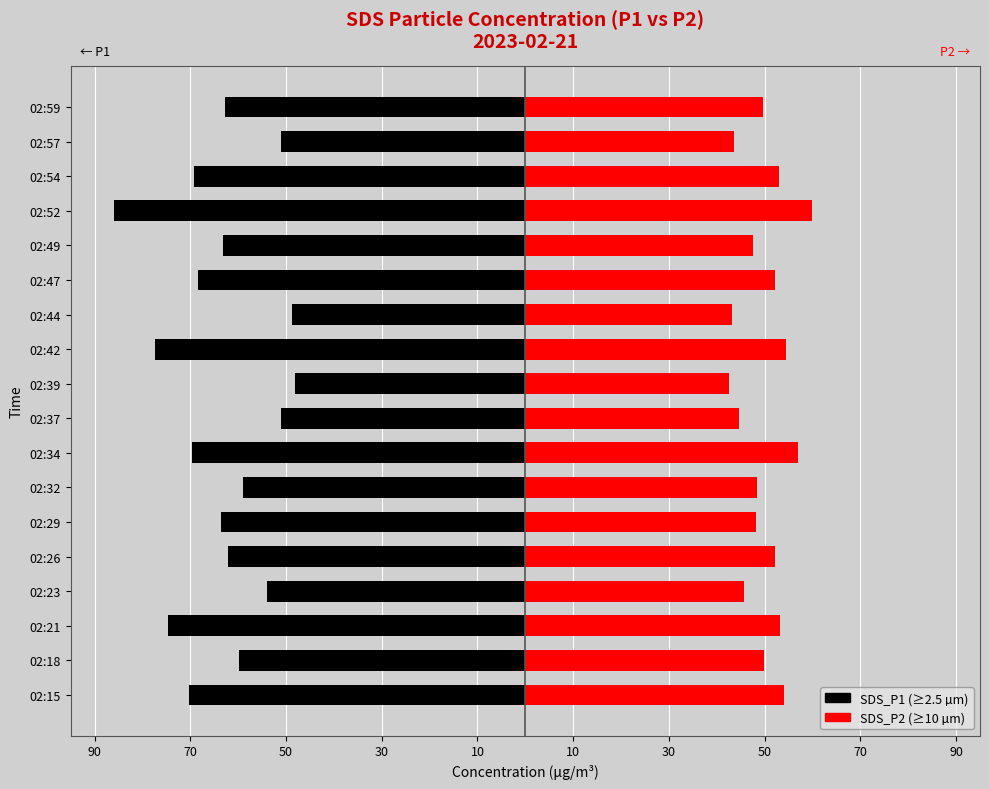

What is the value of the SDS_P2 bar at the 17th from the left?

43.7